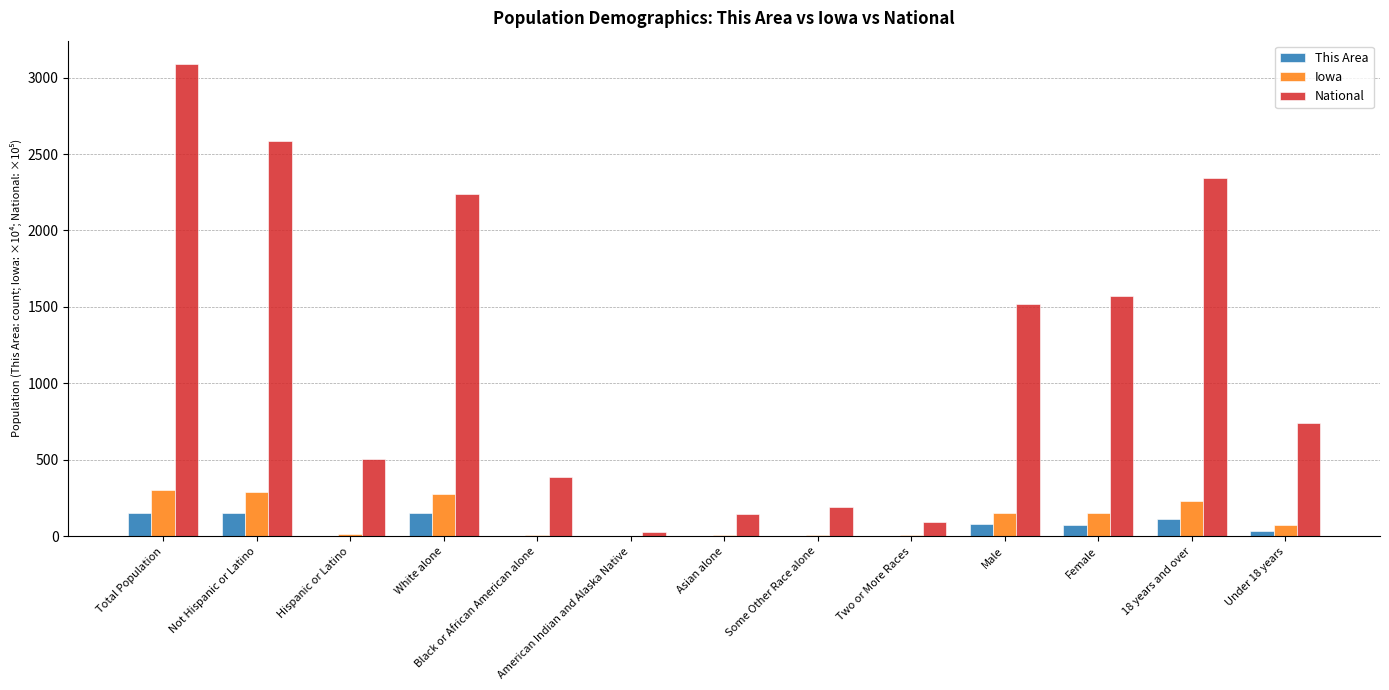

How many distinct data groups are displayed?

3